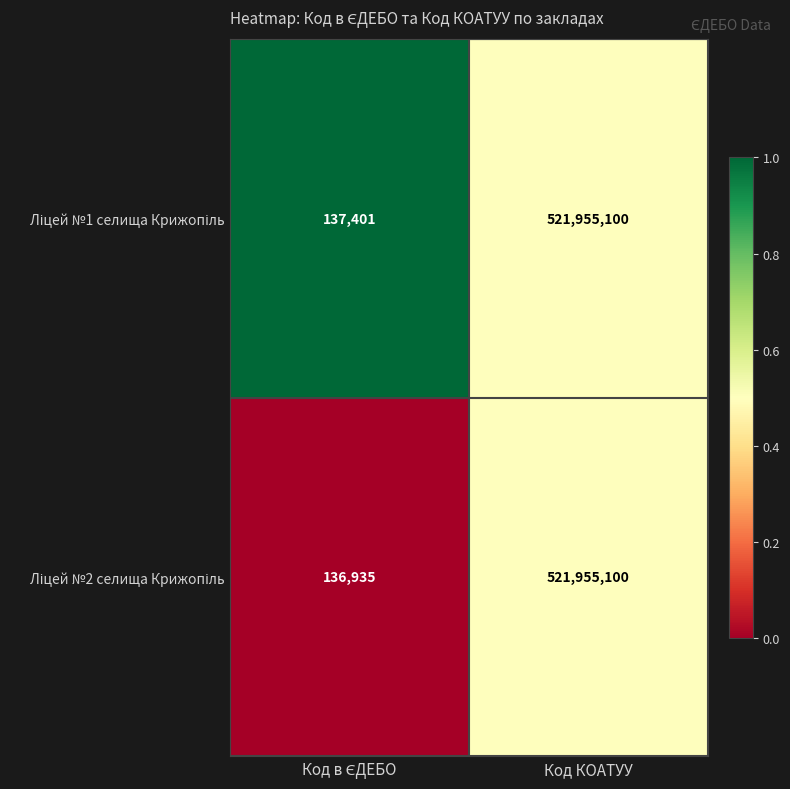

Which label corresponds to the largest value in the chart?

Код КОАТУУ